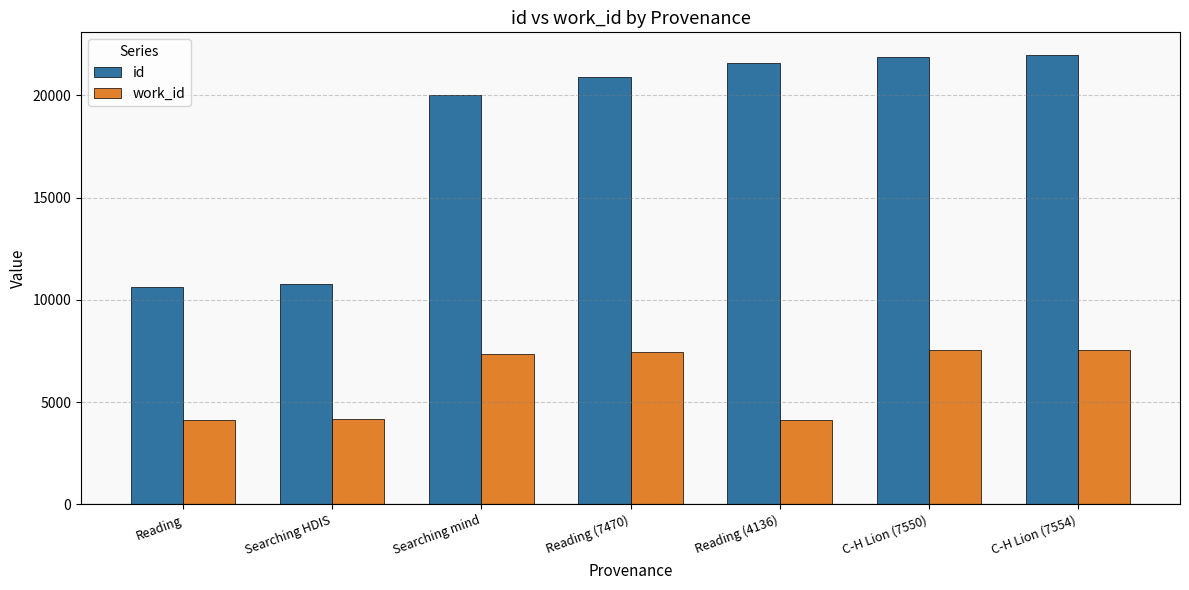

True or false: work_id has a value of 1715 at Reading.

False